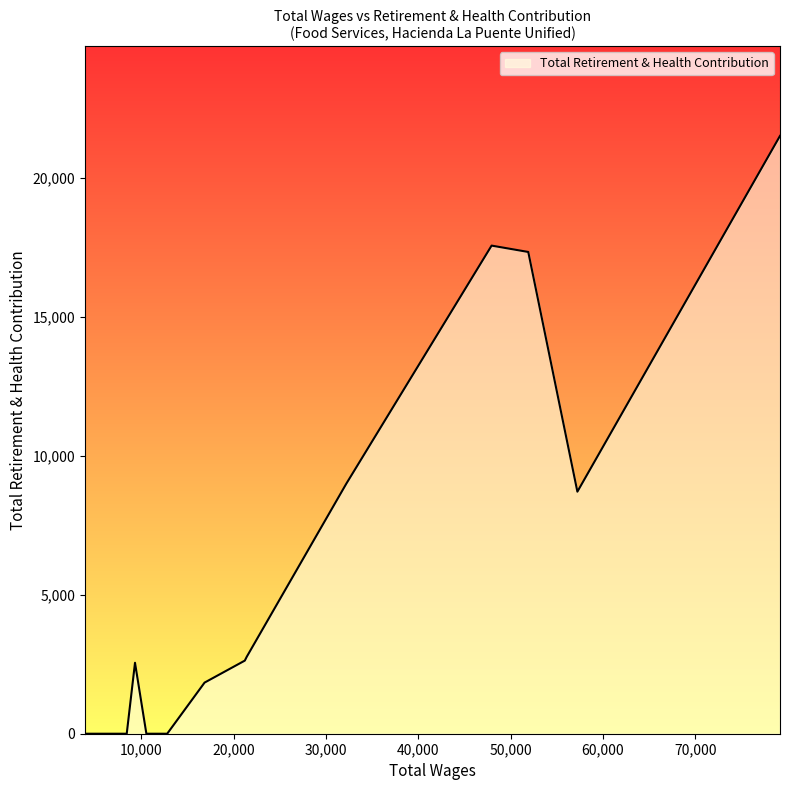

True or false: the data has more than 0 interior local peaks.

True